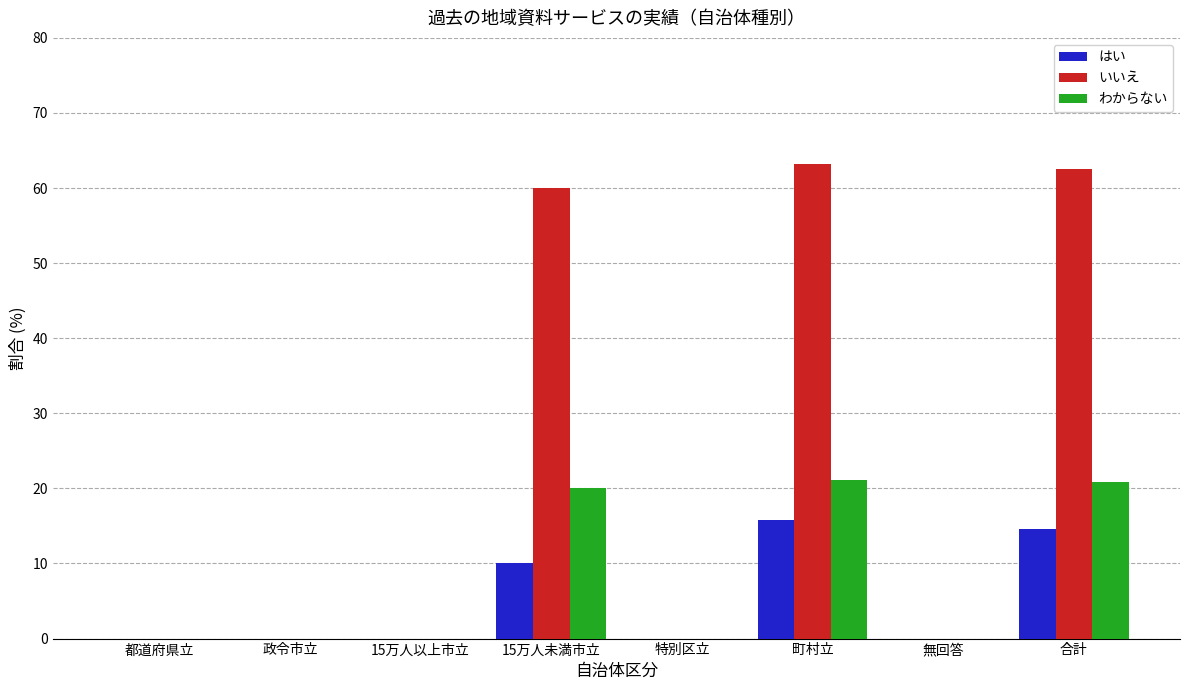

Which series changed the most between 政令市立 and 合計?

いいえ